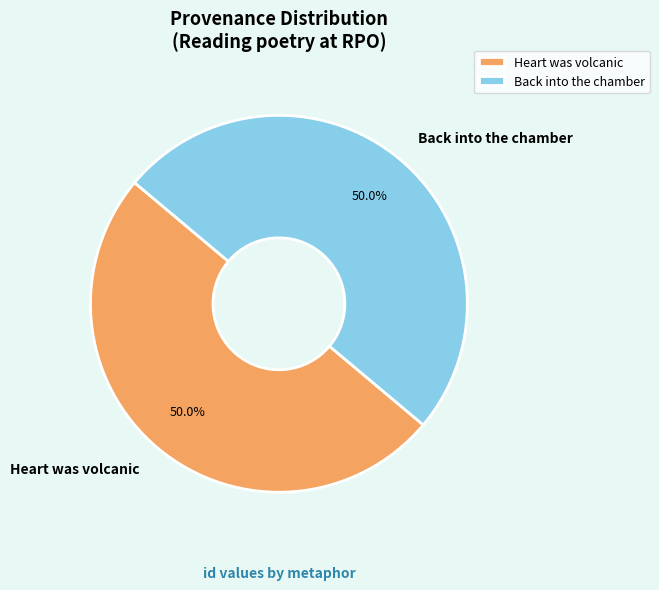

Is it true that Back into the chamber is 45% of the pie?

False